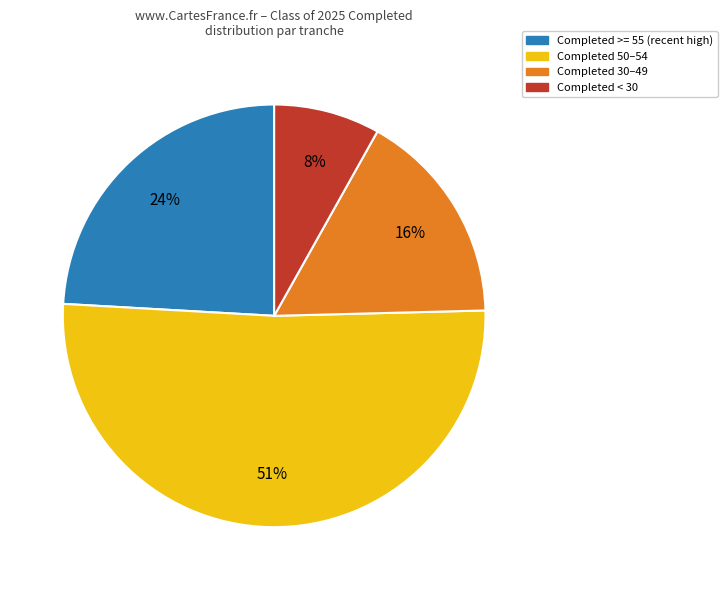

How many segments does this pie chart have?

4